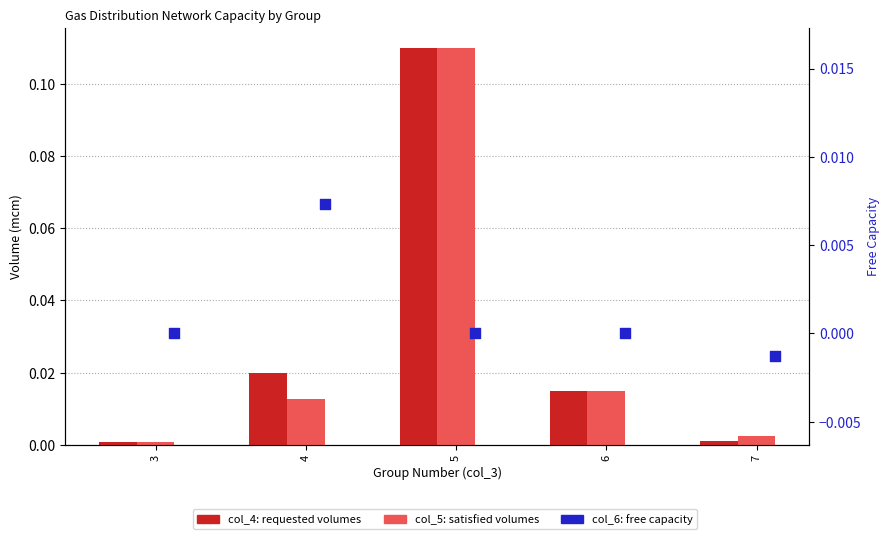

Which series has the largest total across all categories?

col_4 (requested volumes)